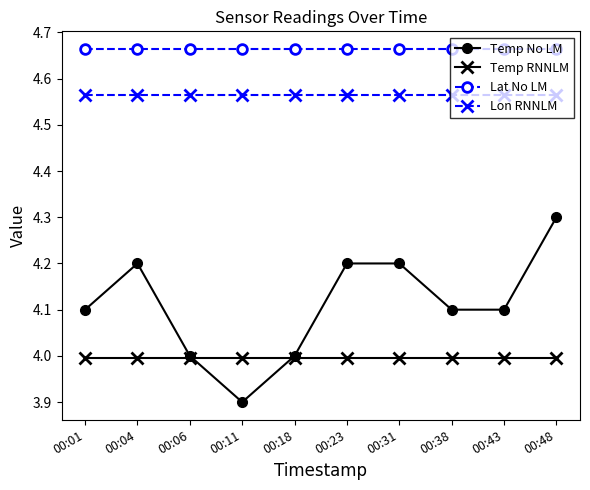

What is the average value of the Temp No LM series?

4.1